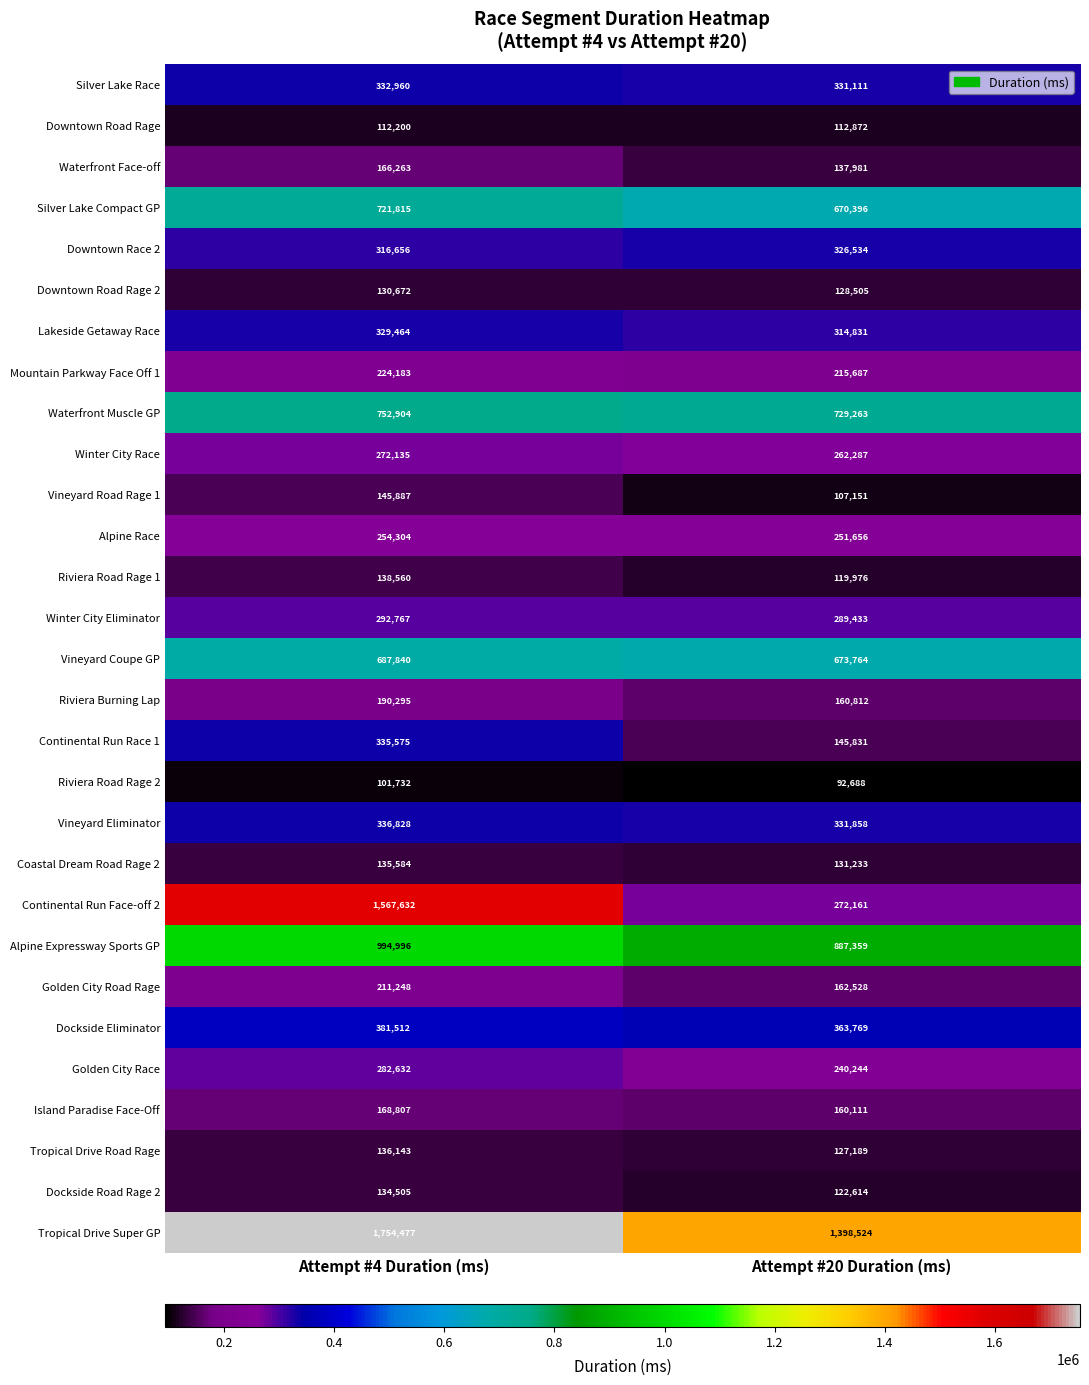

What value does the Golden City Road Rage series have at Attempt #20 Duration (ms), to the nearest 10?

162530